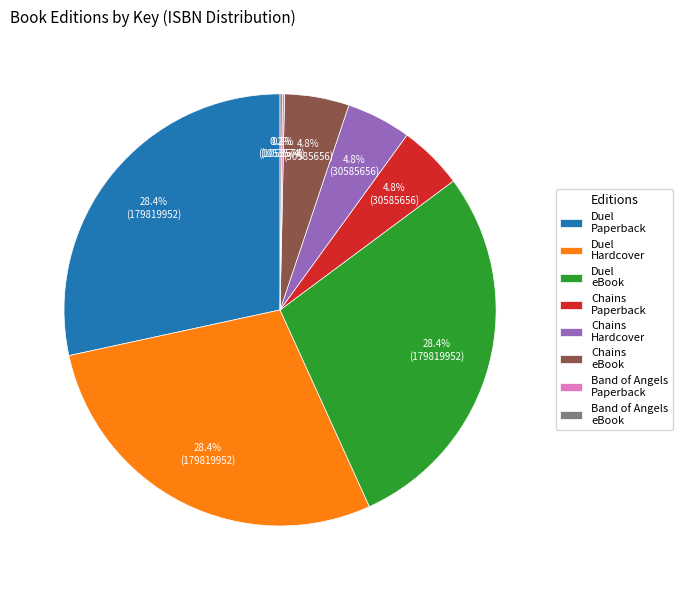

Is Duel eBook the majority of the pie?

No